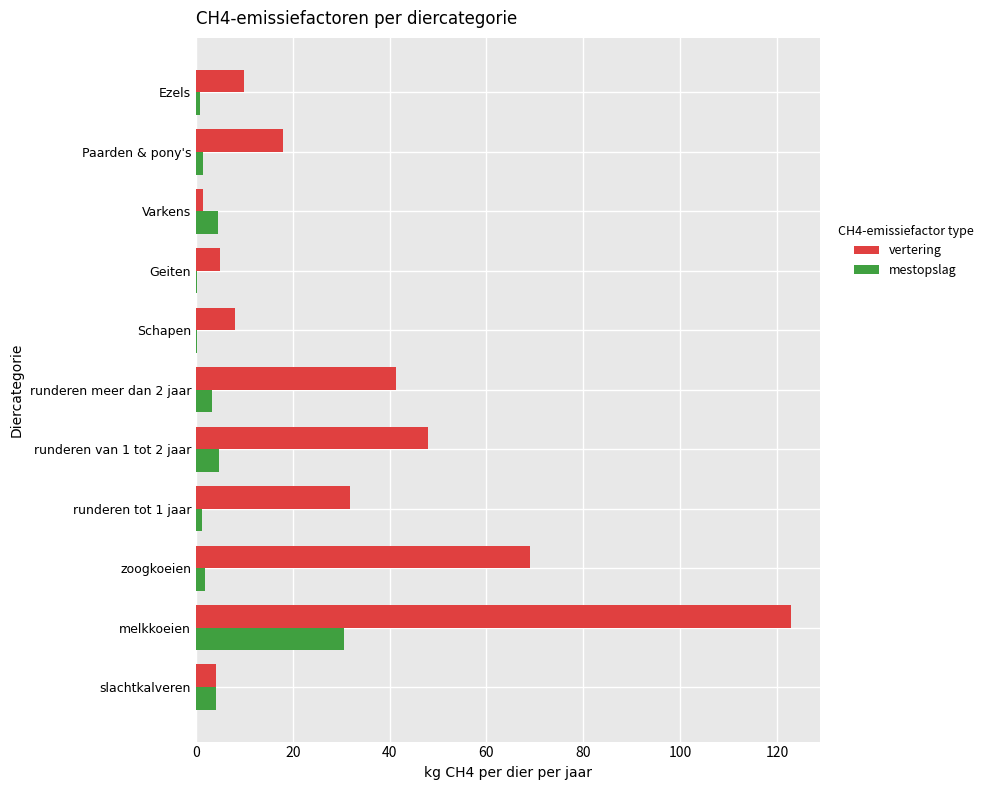

What are all the series names shown in the legend?

vertering, mestopslag